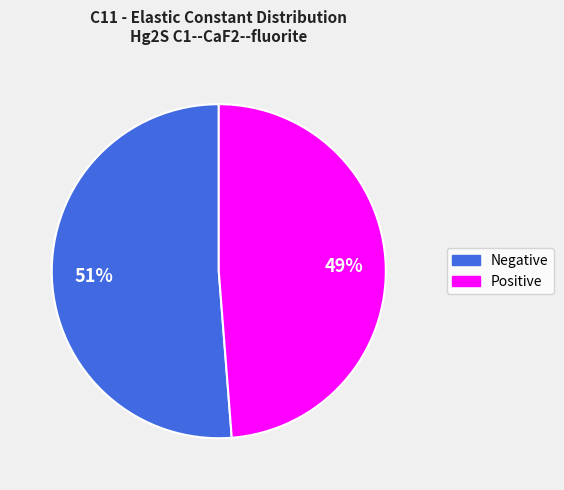

Is there a majority slice in this chart?

Yes